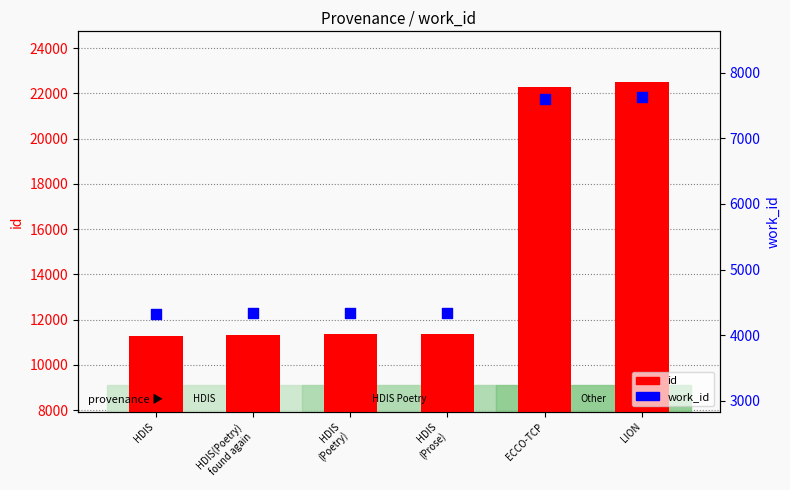

Which series has the largest total across all categories?

id